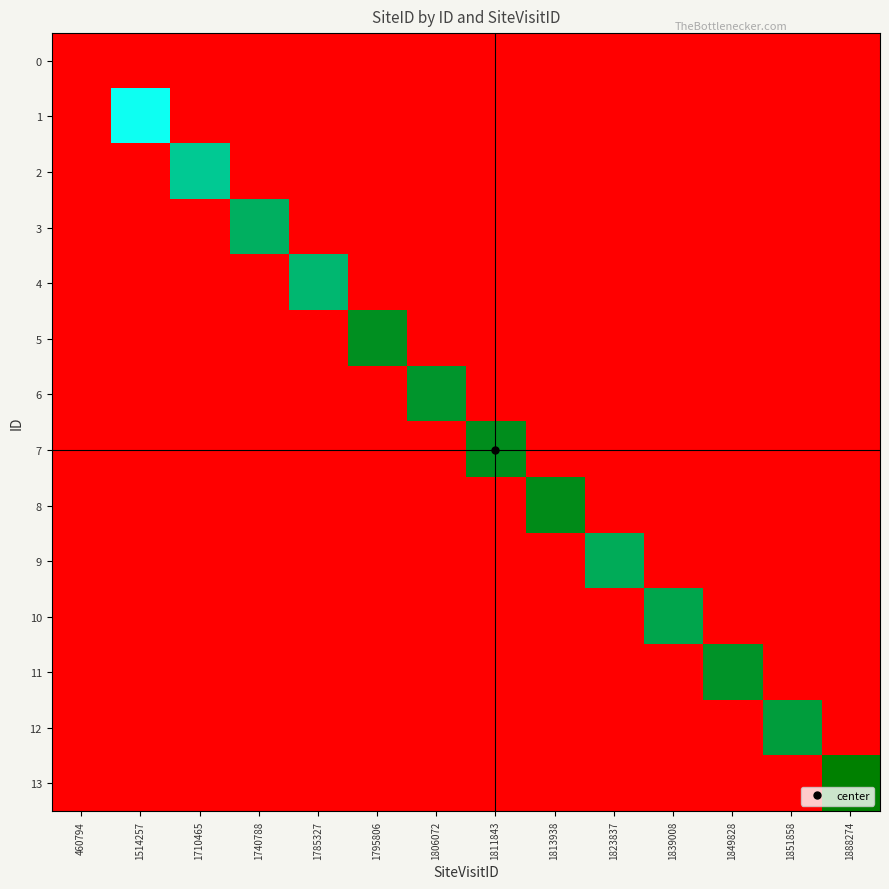

Reading left to right, what are all the values shown in this chart?

0: 460794=454354	1514257=454353	1710465=454353	1740788=454353	1785327=454353	1795806=454353	1806072=454353	1811843=454353	1813938=454353	1823837=454353	1839008=454353	1849828=454353	1851858=454353	1888274=454353
1: 460794=454353	1514257=1351147	1710465=454353	1740788=454353	1785327=454353	1795806=454353	1806072=454353	1811843=454353	1813938=454353	1823837=454353	1839008=454353	1849828=454353	1851858=454353	1888274=454353
2: 460794=454353	1514257=454353	1710465=1492191	1740788=454353	1785327=454353	1795806=454353	1806072=454353	1811843=454353	1813938=454353	1823837=454353	1839008=454353	1849828=454353	1851858=454353	1888274=454353
3: 460794=454353	1514257=454353	1710465=454353	1740788=1557122	1785327=454353	1795806=454353	1806072=454353	1811843=454353	1813938=454353	1823837=454353	1839008=454353	1849828=454353	1851858=454353	1888274=454353
4: 460794=454353	1514257=454353	1710465=454353	1740788=454353	1785327=1538218	1795806=454353	1806072=454353	1811843=454353	1813938=454353	1823837=454353	1839008=454353	1849828=454353	1851858=454353	1888274=454353
5: 460794=454353	1514257=454353	1710465=454353	1740788=454353	1785327=454353	1795806=1631223	1806072=454353	1811843=454353	1813938=454353	1823837=454353	1839008=454353	1849828=454353	1851858=454353	1888274=454353
6: 460794=454353	1514257=454353	1710465=454353	1740788=454353	1785327=454353	1795806=454353	1806072=1617003	1811843=454353	1813938=454353	1823837=454353	1839008=454353	1849828=454353	1851858=454353	1888274=454353
7: 460794=454353	1514257=454353	1710465=454353	1740788=454353	1785327=454353	1795806=454353	1806072=454353	1811843=1639004	1813938=454353	1823837=454353	1839008=454353	1849828=454353	1851858=454353	1888274=454353
8: 460794=454353	1514257=454353	1710465=454353	1740788=454353	1785327=454353	1795806=454353	1806072=454353	1811843=454353	1813938=1641970	1823837=454353	1839008=454353	1849828=454353	1851858=454353	1888274=454353
9: 460794=454353	1514257=454353	1710465=454353	1740788=454353	1785327=454353	1795806=454353	1806072=454353	1811843=454353	1813938=454353	1823837=1565992	1839008=454353	1849828=454353	1851858=454353	1888274=454353
10: 460794=454353	1514257=454353	1710465=454353	1740788=454353	1785327=454353	1795806=454353	1806072=454353	1811843=454353	1813938=454353	1823837=454353	1839008=1581628	1849828=454353	1851858=454353	1888274=454353
11: 460794=454353	1514257=454353	1710465=454353	1740788=454353	1785327=454353	1795806=454353	1806072=454353	1811843=454353	1813938=454353	1823837=454353	1839008=454353	1849828=1621845	1851858=454353	1888274=454353
12: 460794=454353	1514257=454353	1710465=454353	1740788=454353	1785327=454353	1795806=454353	1806072=454353	1811843=454353	1813938=454353	1823837=454353	1839008=454353	1849828=454353	1851858=1599458	1888274=454353
13: 460794=454353	1514257=454353	1710465=454353	1740788=454353	1785327=454353	1795806=454353	1806072=454353	1811843=454353	1813938=454353	1823837=454353	1839008=454353	1849828=454353	1851858=454353	1888274=1672952